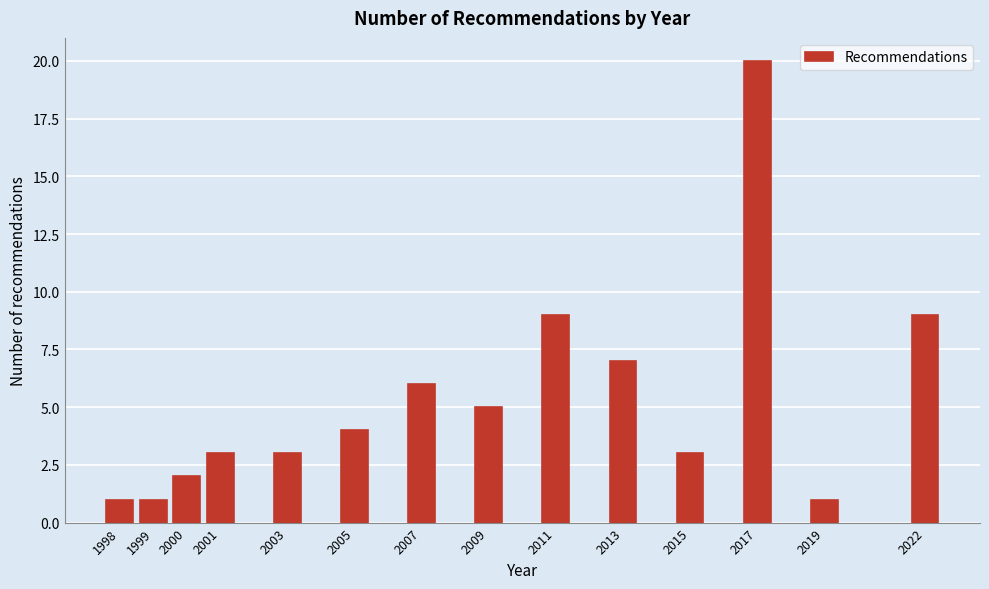

Reading left to right, transcribe all the data shown in this chart.

1	1	2	3	3	4	6	5	9	7	3	20	1	9